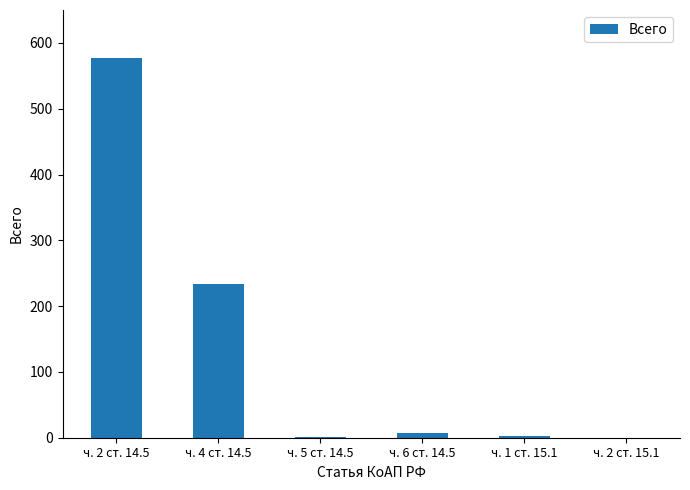

The chart shows a value of -365 at ч. 2 ст. 15.1. True or false?

False